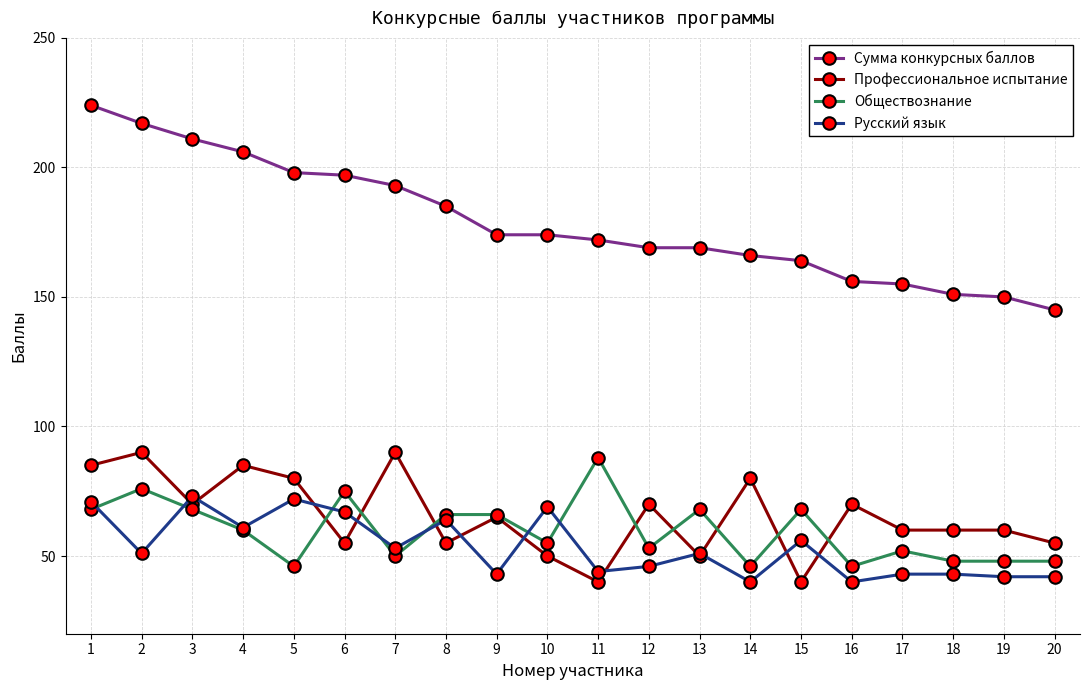

What is the value of the Обществознание point at the 7th from the left?

50